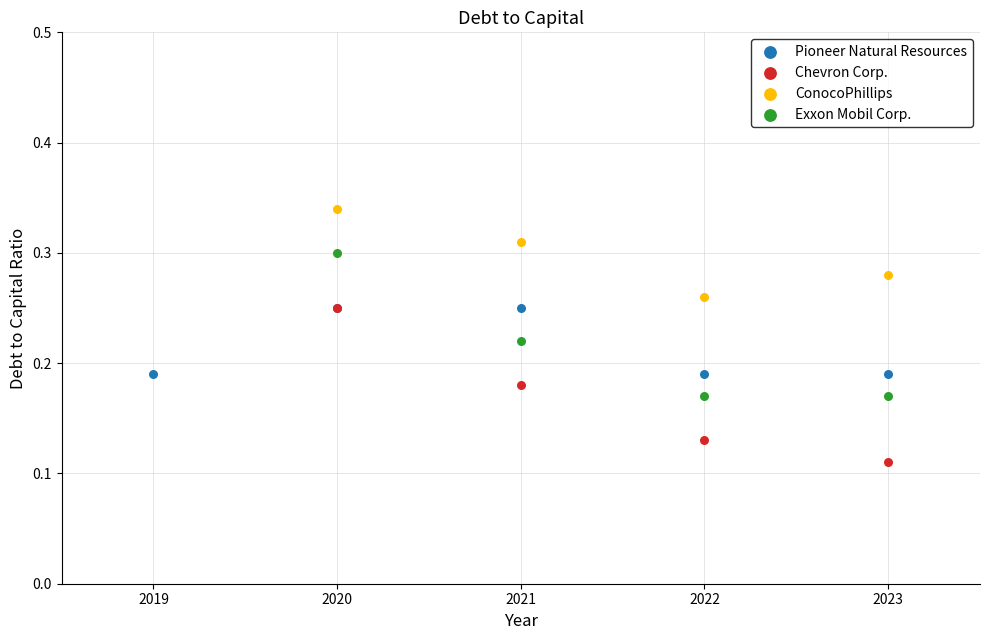

Which series contains the highest Y value?

ConocoPhillips